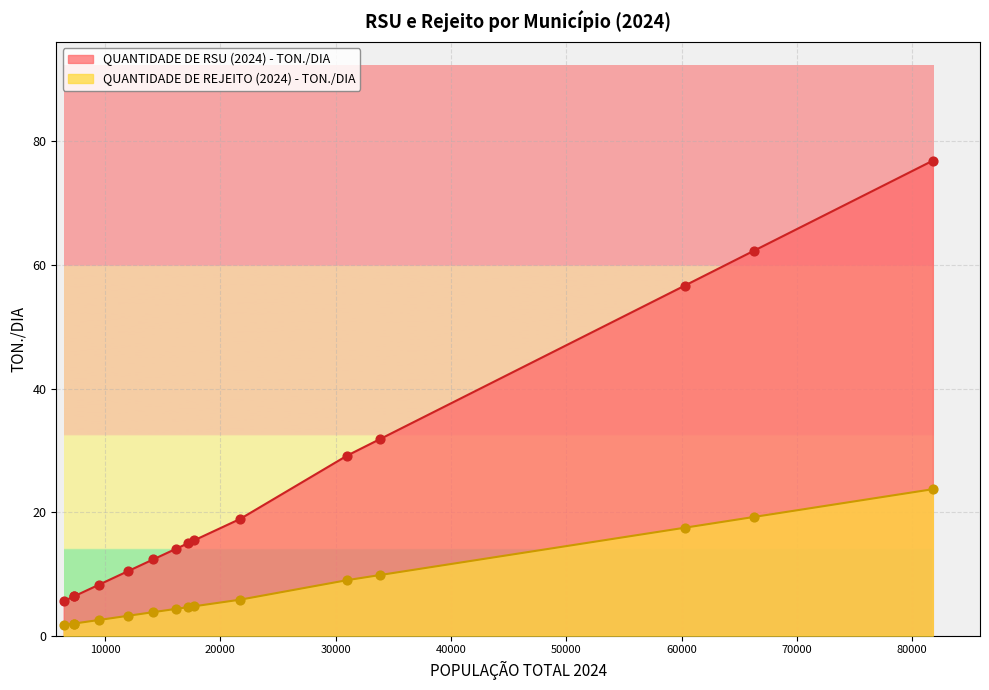

What is the total value across all series at Pereiro?

18.4